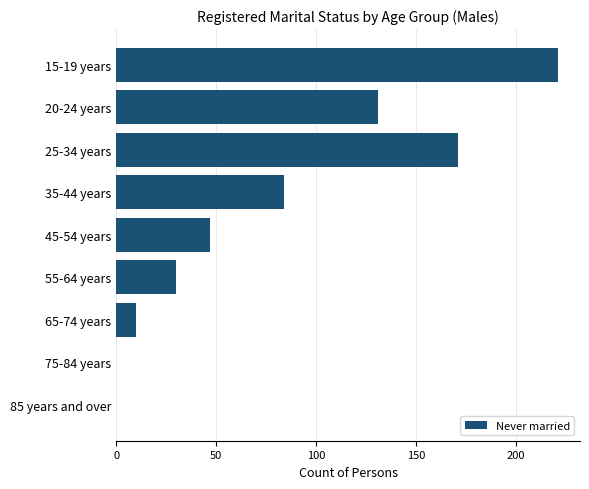

What is the average value?

77